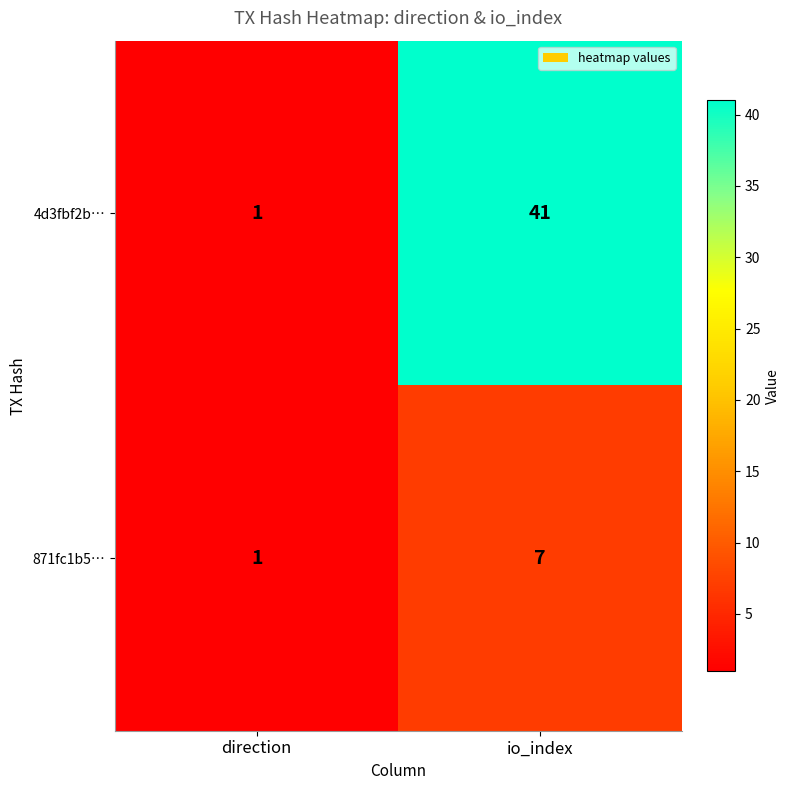

Rank the series by their maximum value, from highest to lowest.

4d3fbf2b…, 871fc1b5…